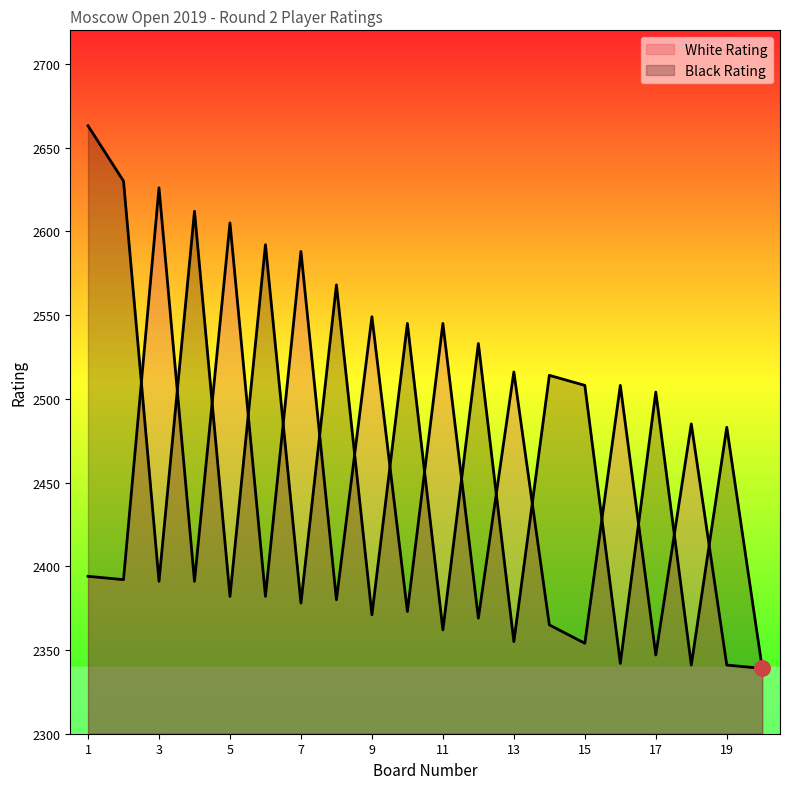

Which series contains the lowest Y value?

White Rating